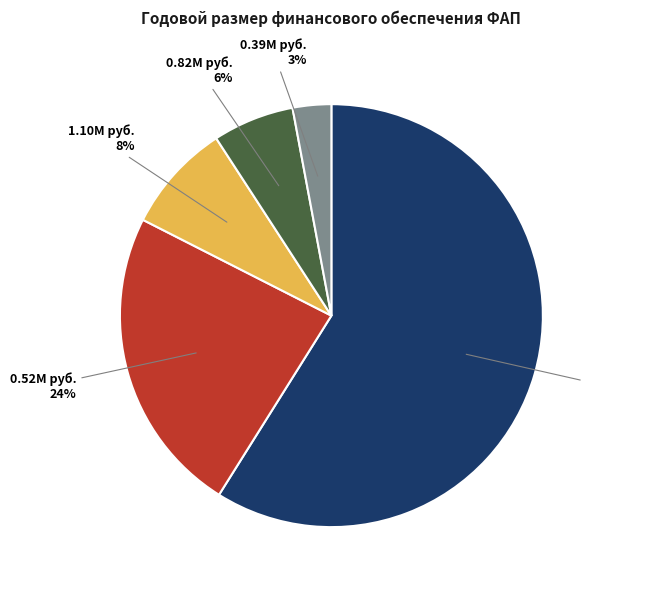

To the nearest percent, what is the combined percentage of 0.82M руб. and 0.39M руб.?

9%